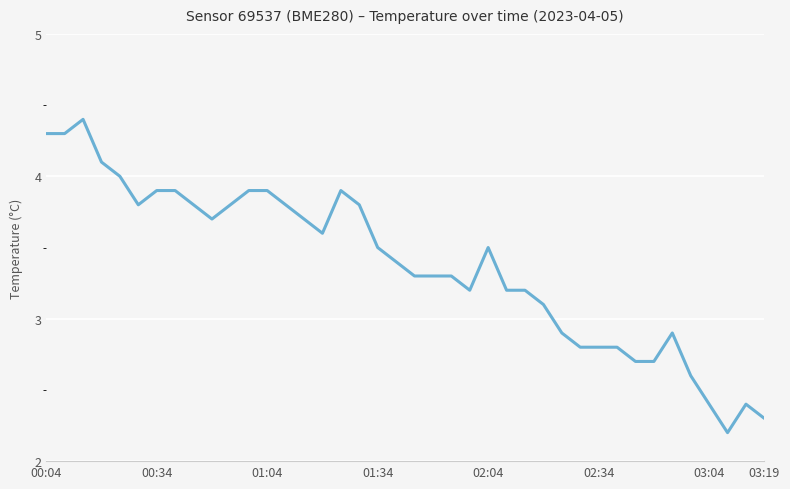

How many lines are shown in the chart?

1